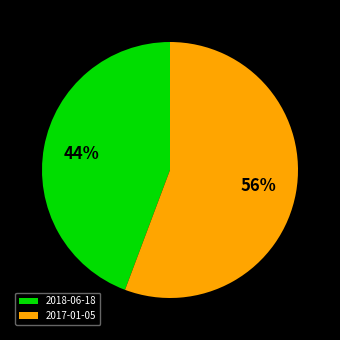

To the nearest percent, what portion does 2017-01-05 represent?

56%